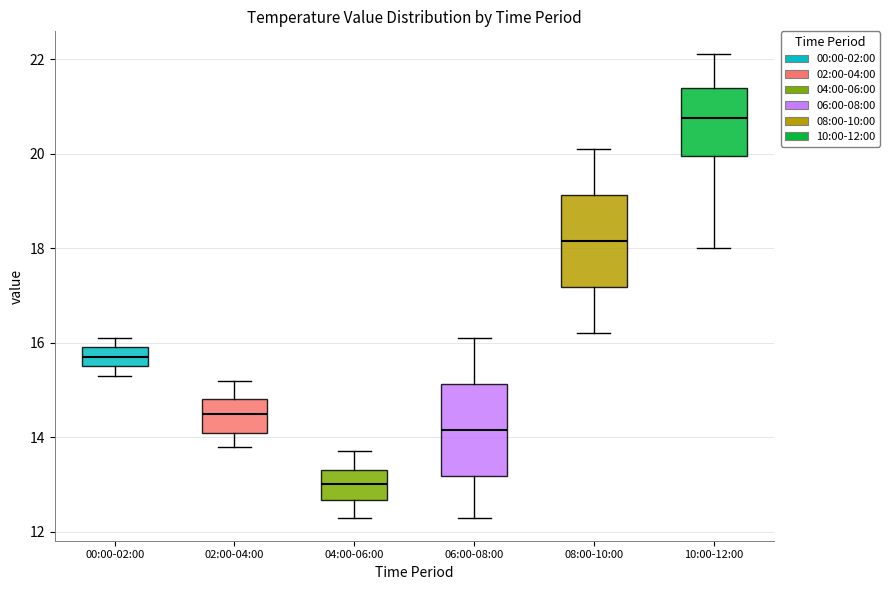

Reading left to right, read every box against the y-axis: the position of its median line, the range the box covers, and the ends of its whiskers. The values are not printed on the chart, so give them approximately, as read against the axis.

00:00-02:00: median 15.8, box 15.6 to 16.0, whiskers 15.4 to 16.2
02:00-04:00: median 14.6, box 14.2 to 14.8, whiskers 13.8 to 15.2
04:00-06:00: median 13.0, box 12.6 to 13.4, whiskers 12.4 to 13.8
06:00-08:00: median 14.2, box 13.2 to 15.2, whiskers 12.4 to 16.2
08:00-10:00: median 18.2, box 17.2 to 19.2, whiskers 16.2 to 20.2
10:00-12:00: median 20.8, box 20.0 to 21.4, whiskers 18.0 to 22.2